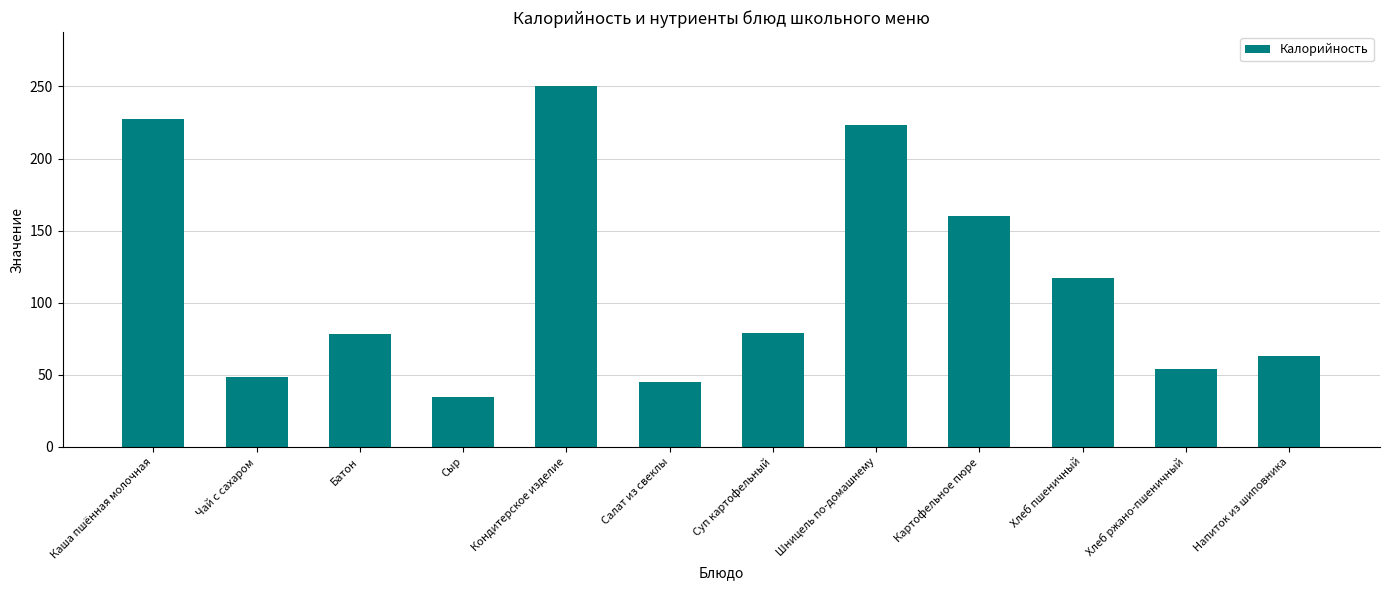

Does the chart contain any negative values?

No